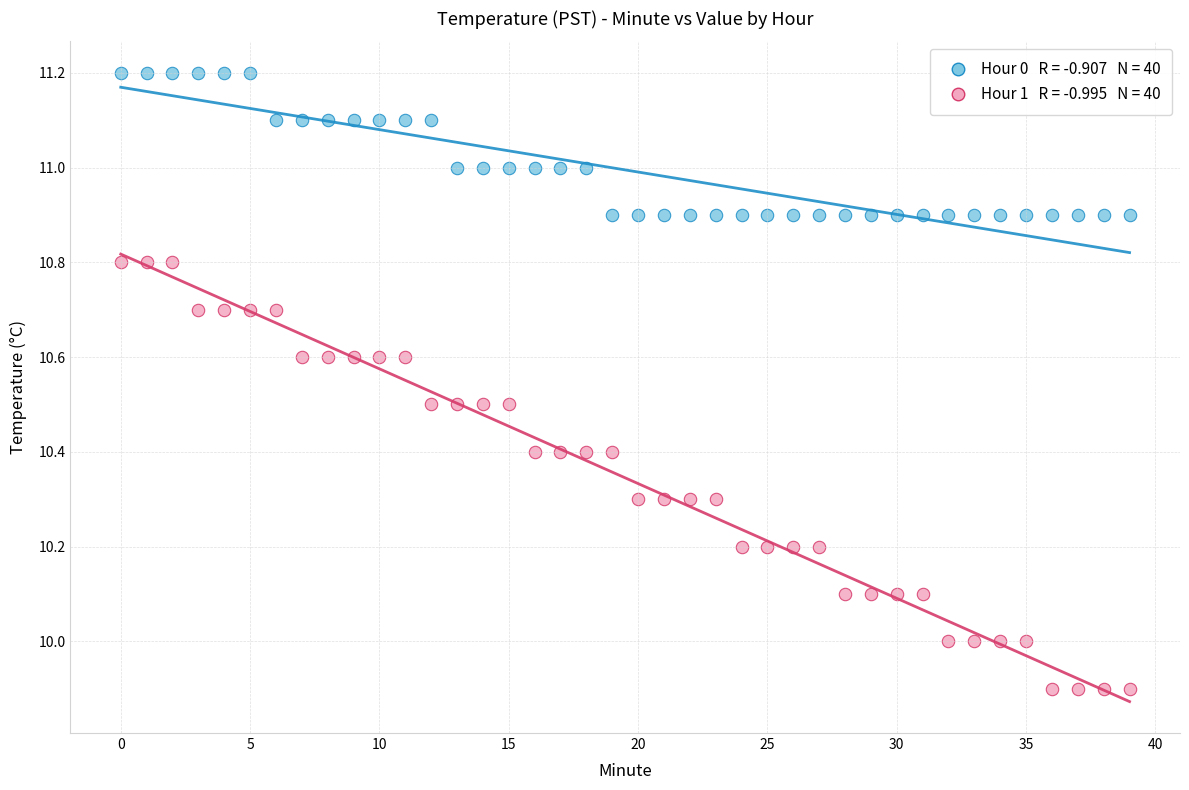

Across all data points, what is the range of Y values (max minus min)?

1.3